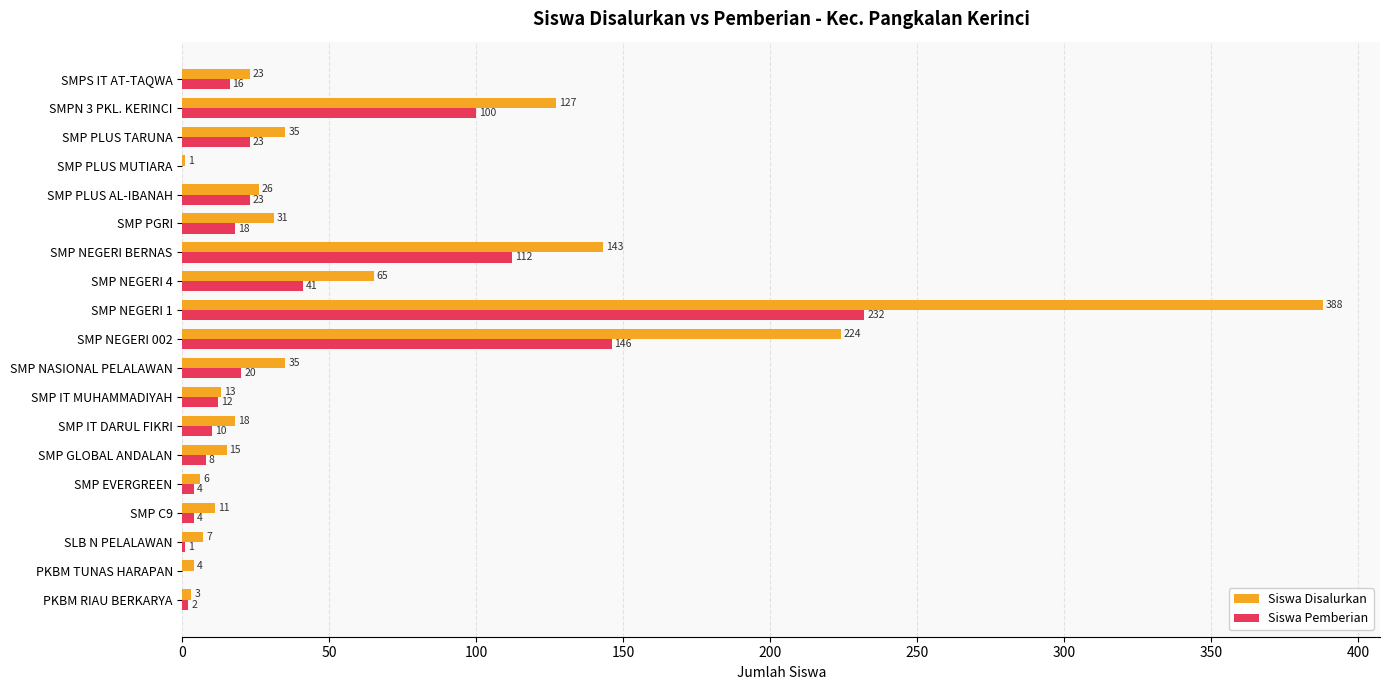

Is it true that Siswa Pemberian equals 1 at SLB N PELALAWAN?

True